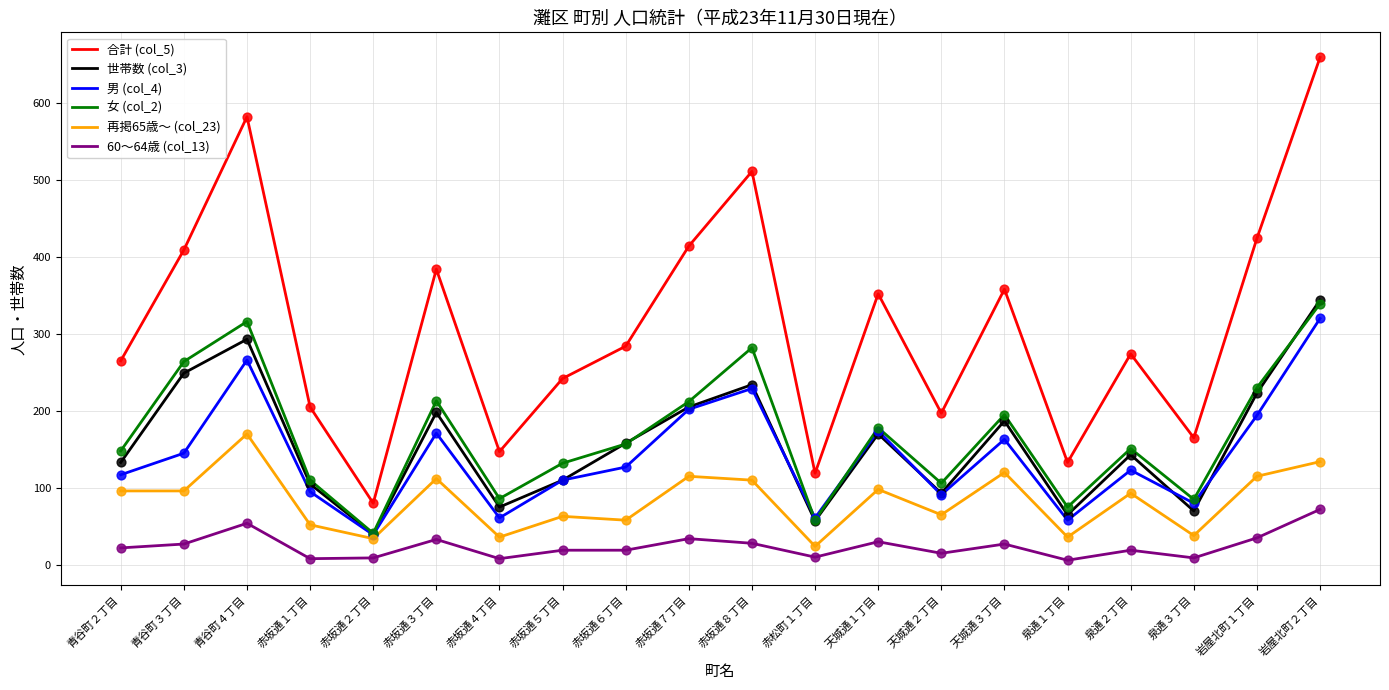

What is the total value across all series at 赤坂通４丁目?

413